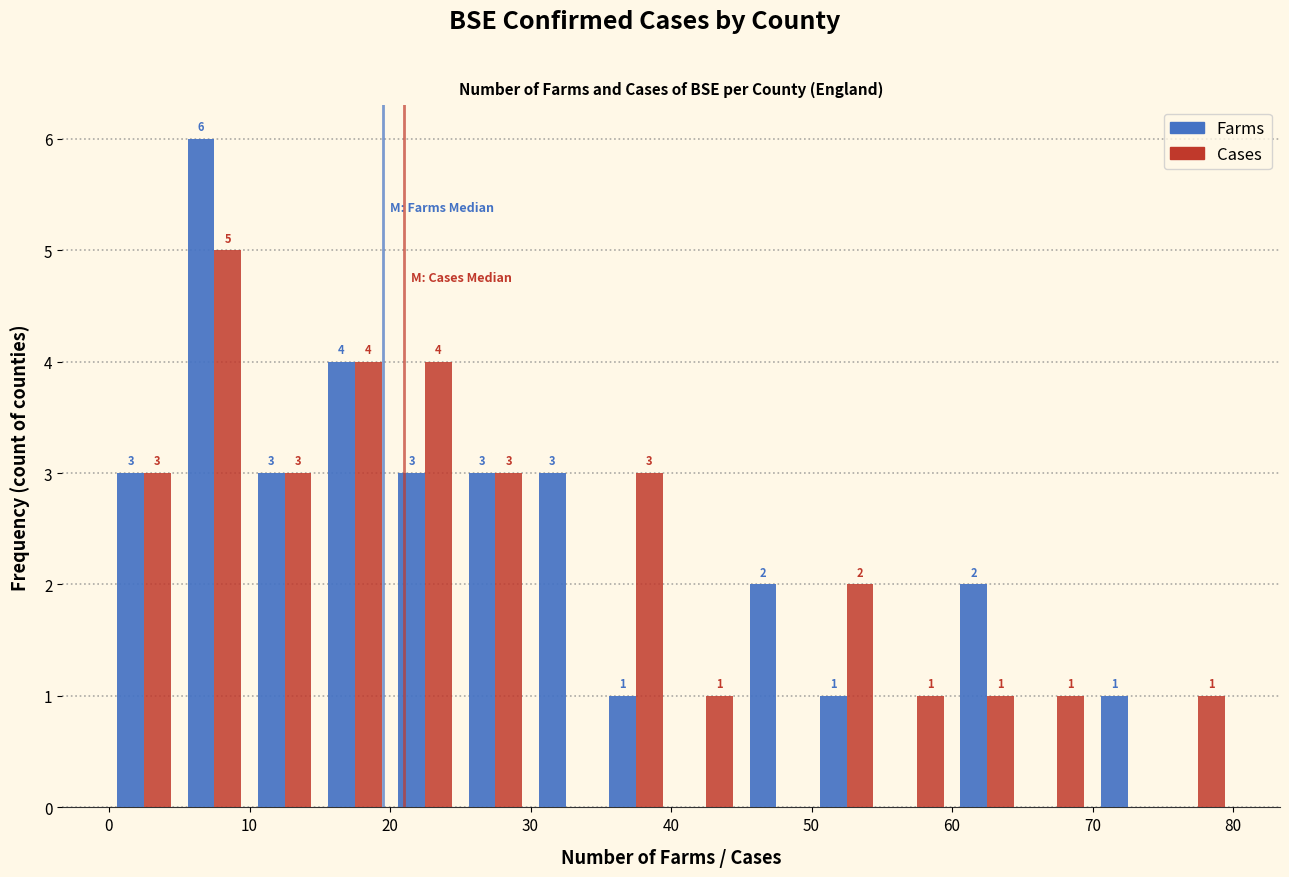

In the Cases series, which range on the x-axis has the tallest bar?

5 to 10